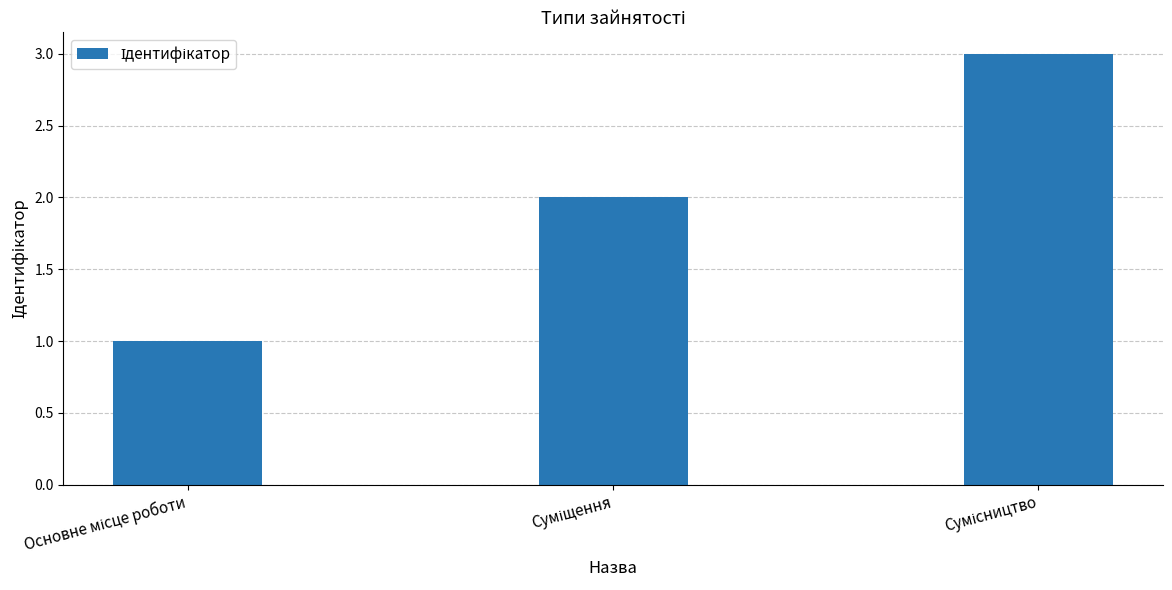

What is the maximum value shown in the chart?

3